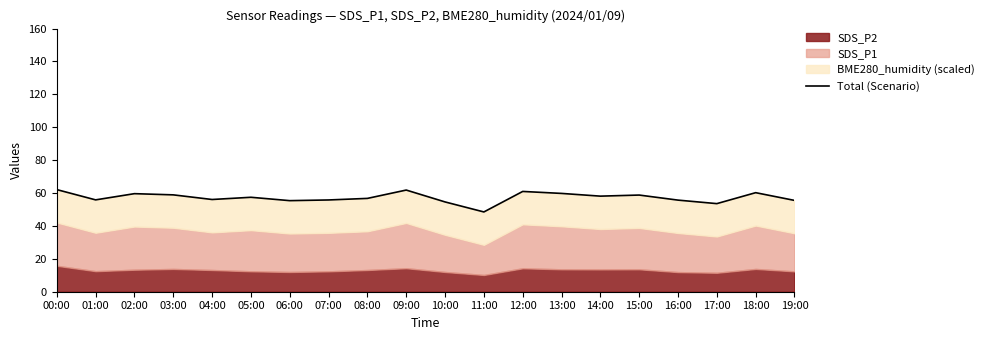

Where is the data nearest to the value 55?

06:00